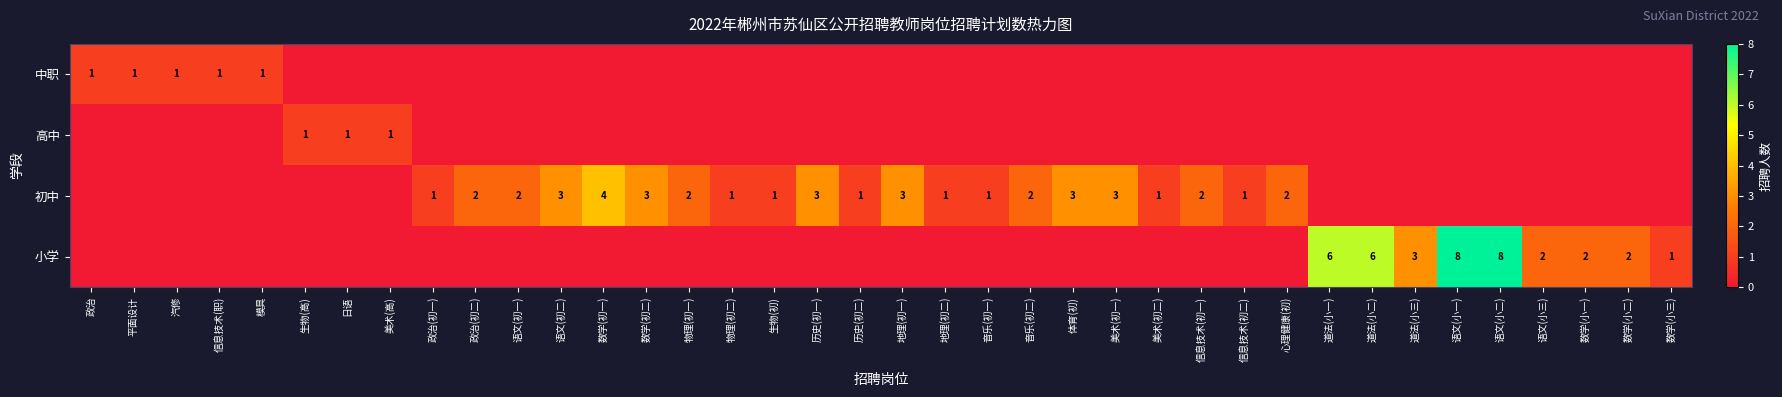

The 小学 series shows 3 at 数学(小一). True or false?

False